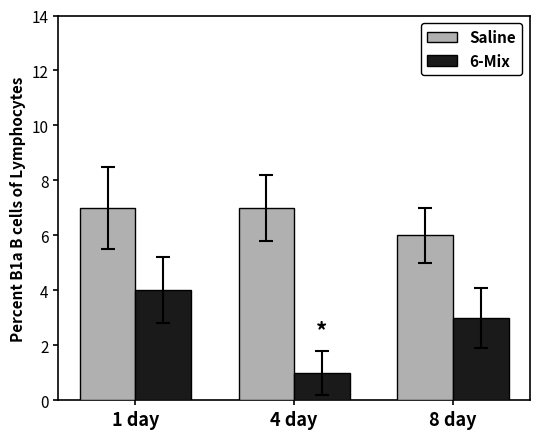

What is the difference between the highest and lowest values at 8 day?

3